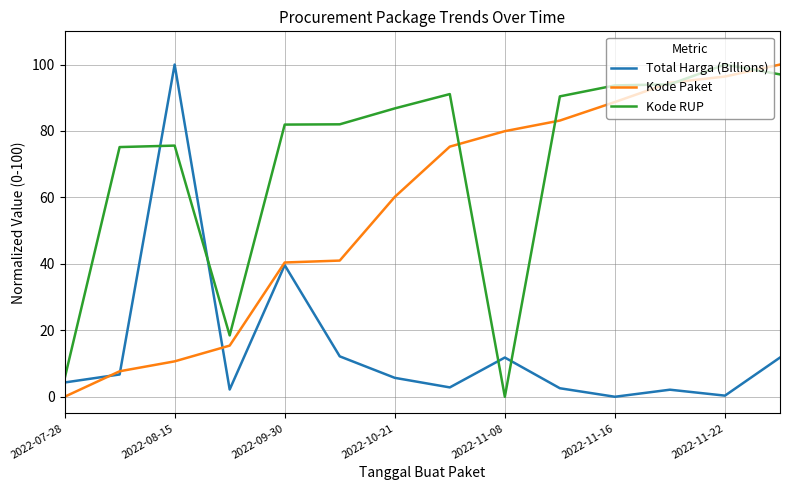

What is the average value of the Kode RUP series?

70.8